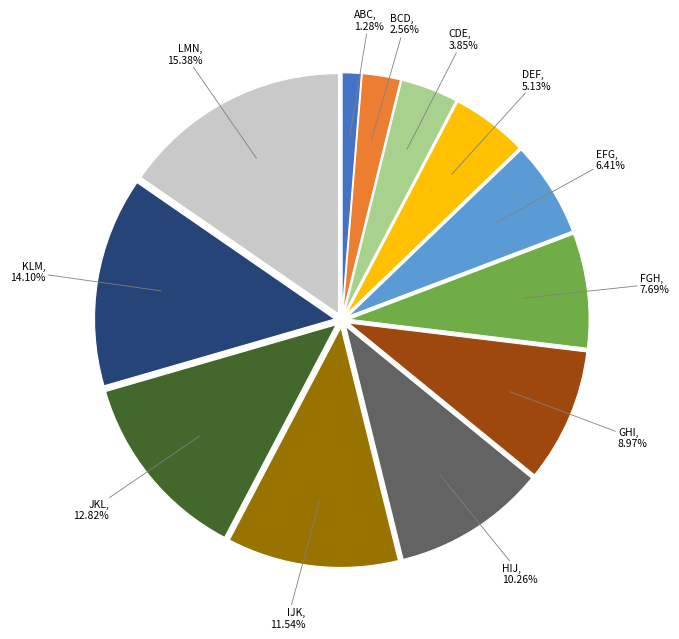

Rank the categories by value from lowest to highest.

ABC, BCD, CDE, DEF, EFG, FGH, GHI, HIJ, IJK, JKL, KLM, LMN